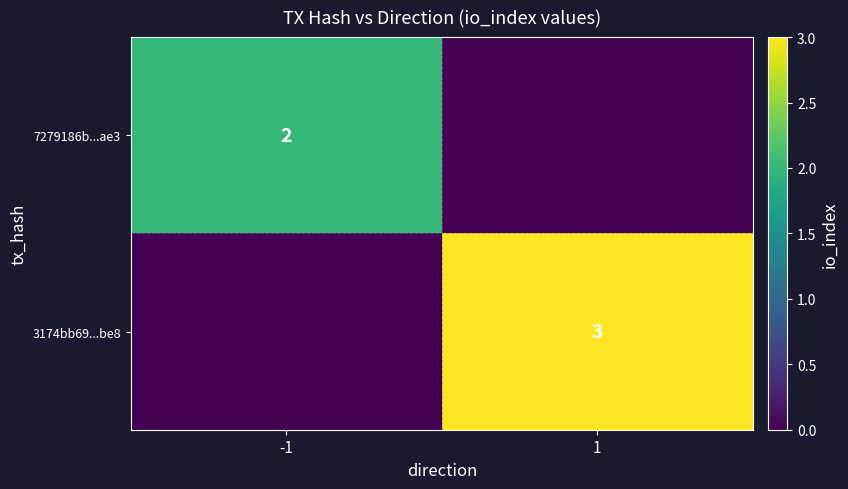

What is the spread (max minus min) of values at -1?

2